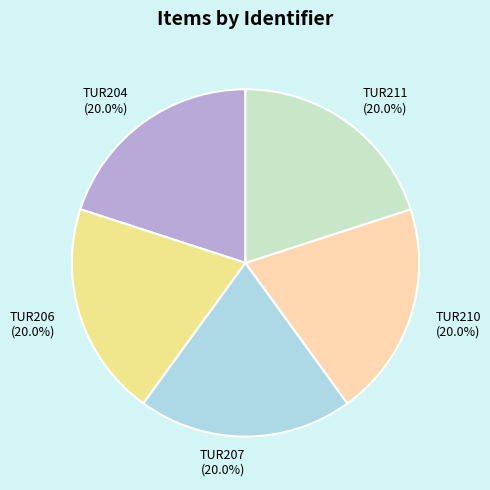

To the nearest percent, what portion does TUR206 represent?

20%